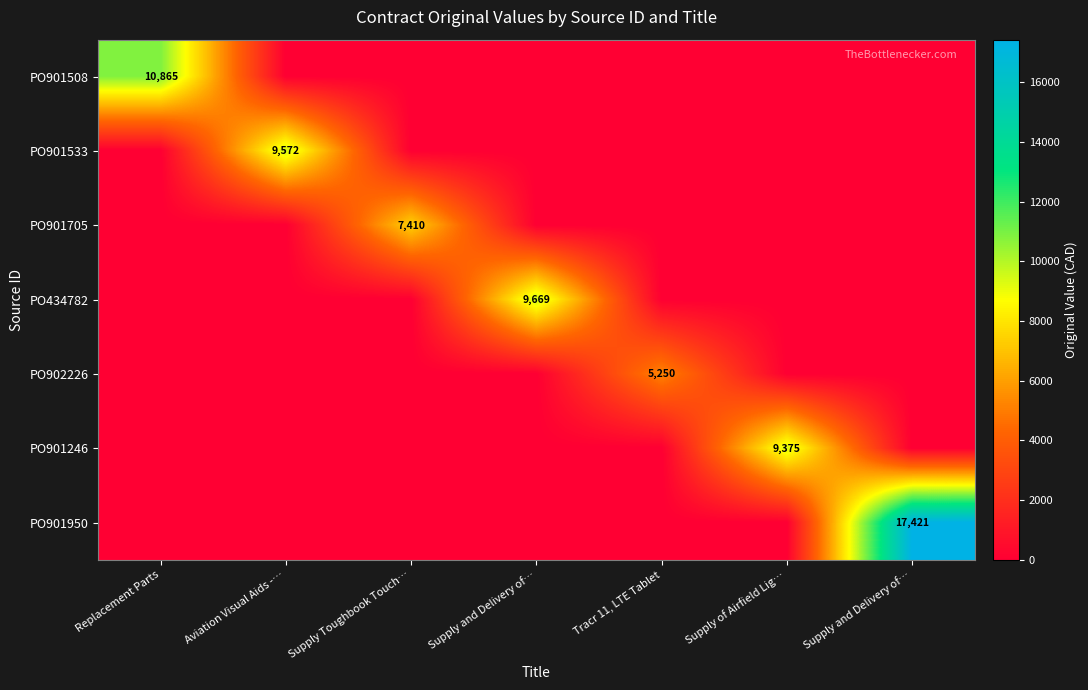

At how many categories does at least one series exceed 2663?

7